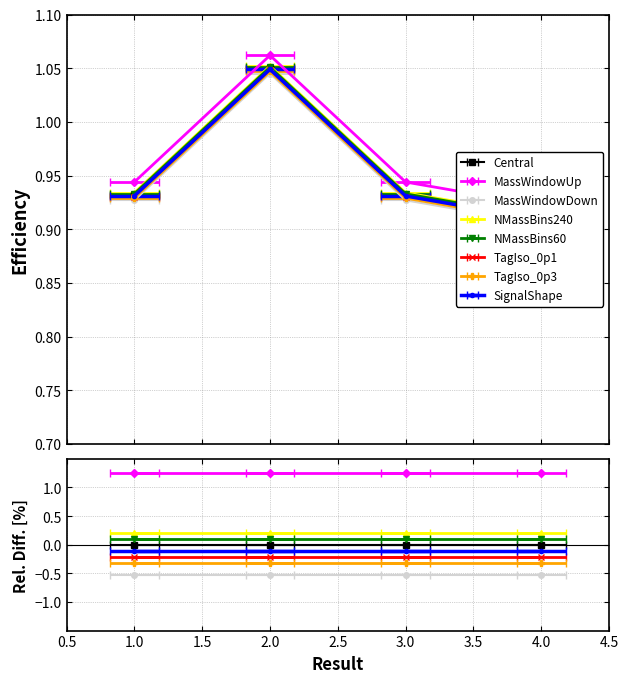

Reading left to right, transcribe all the data shown in this chart.

1=0.9	2=1.1	3=0.9	4=0.9